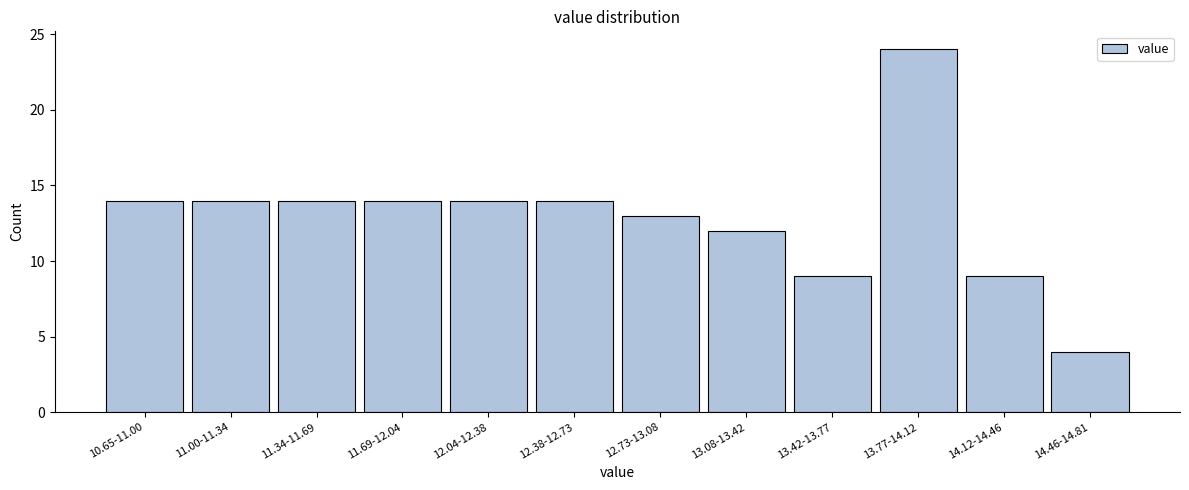

Reading left to right, extract all data points from this chart.

10.65-11.00=14	11.00-11.34=14	11.34-11.69=14	11.69-12.04=14	12.04-12.38=14	12.38-12.73=14	12.73-13.08=13	13.08-13.42=12	13.42-13.77=9	13.77-14.12=24	14.12-14.46=9	14.46-14.81=4